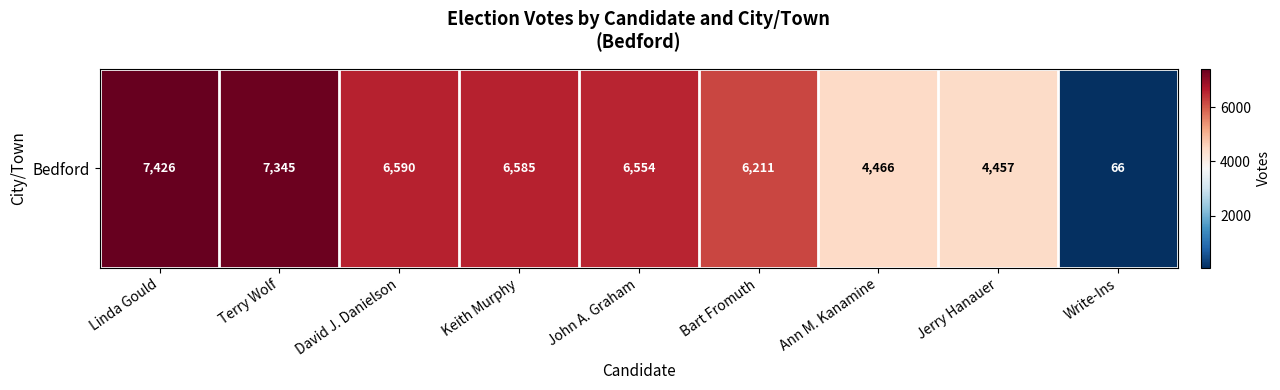

Reading left to right, what are all the values shown in this chart?

7426	7345	6590	6585	6554	6211	4466	4457	66